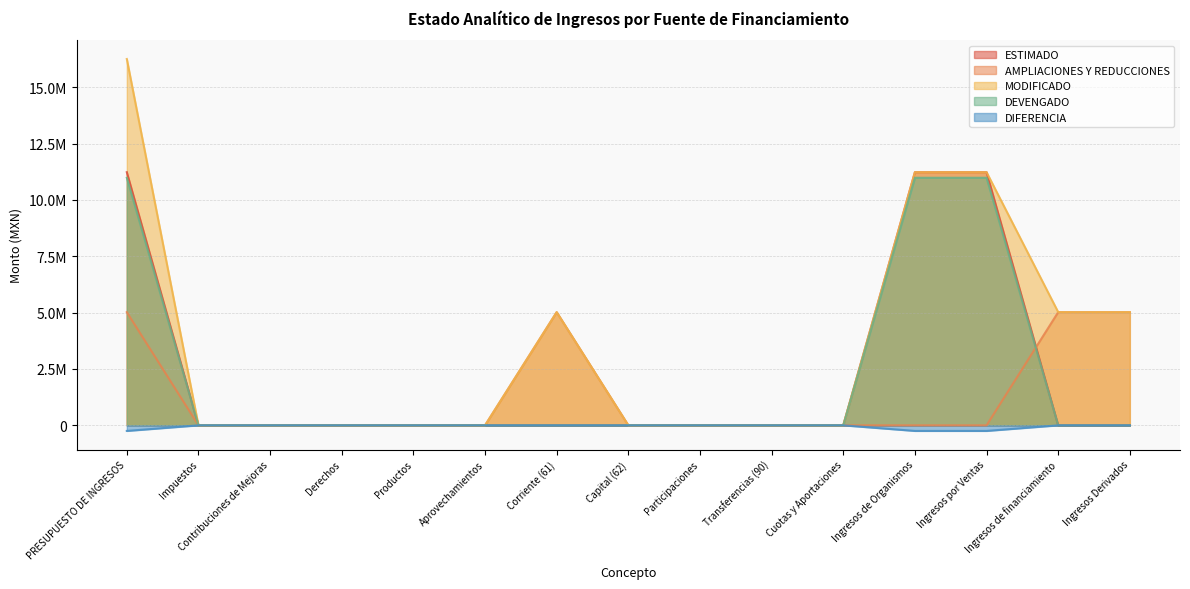

Where is DEVENGADO nearest to the value 5615500?

PRESUPUESTO DE INGRESOS